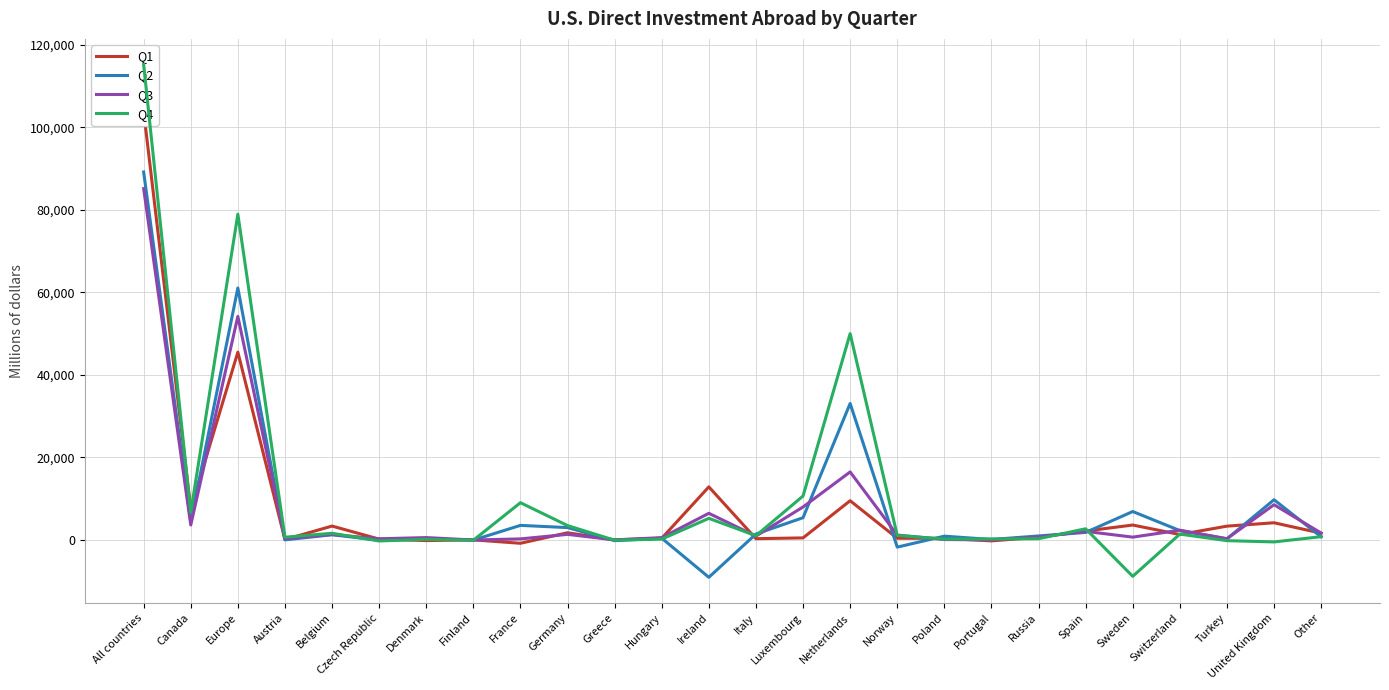

The value of Q3 at Finland is -14. True or false?

True